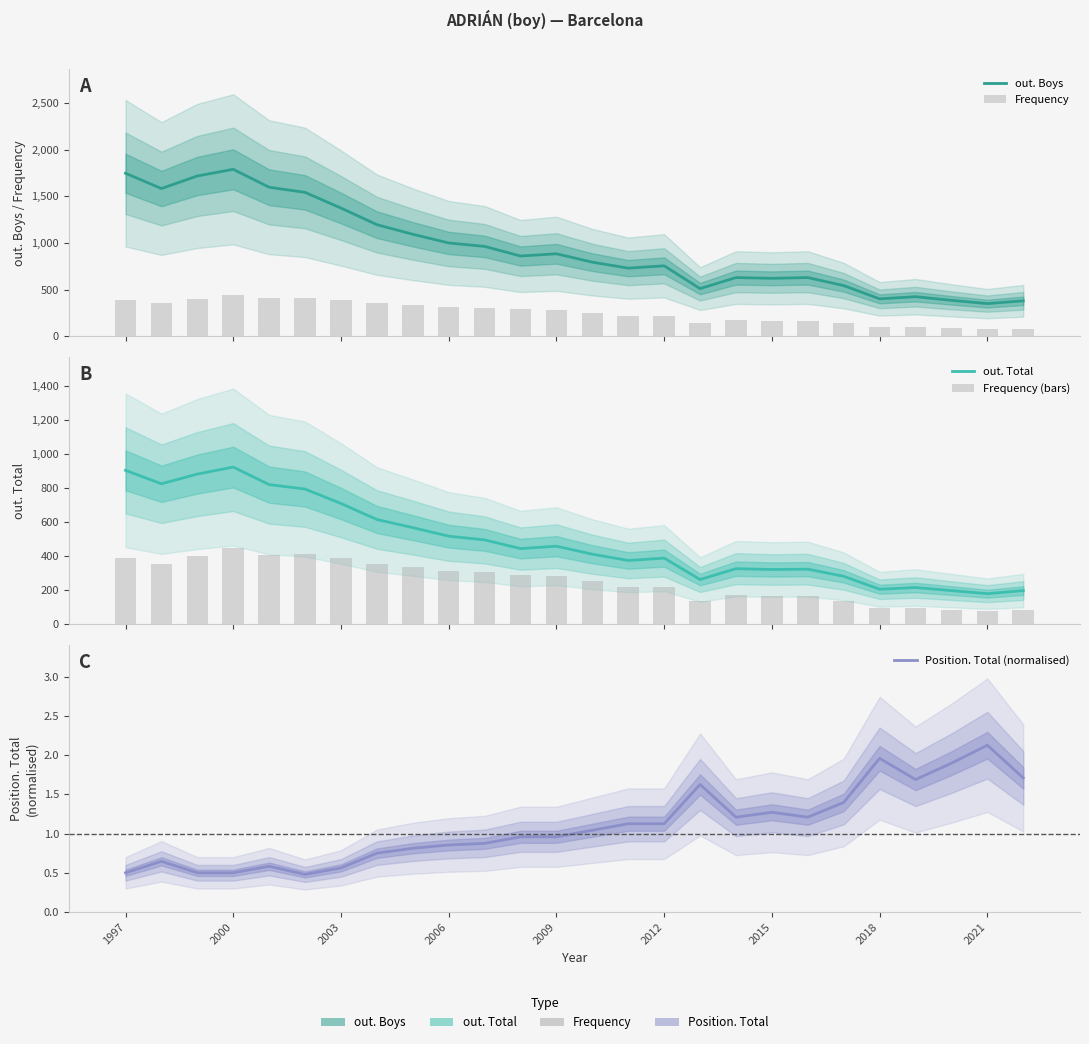

Which series has the largest total across all categories?

out. Boys